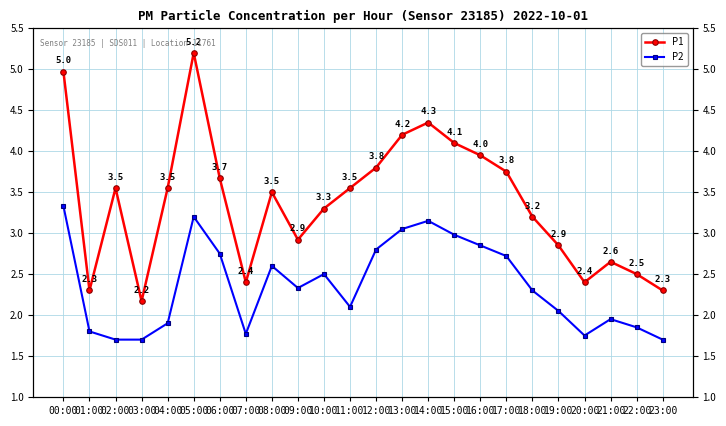

List the series in order of their peak value, highest first.

P1, P2